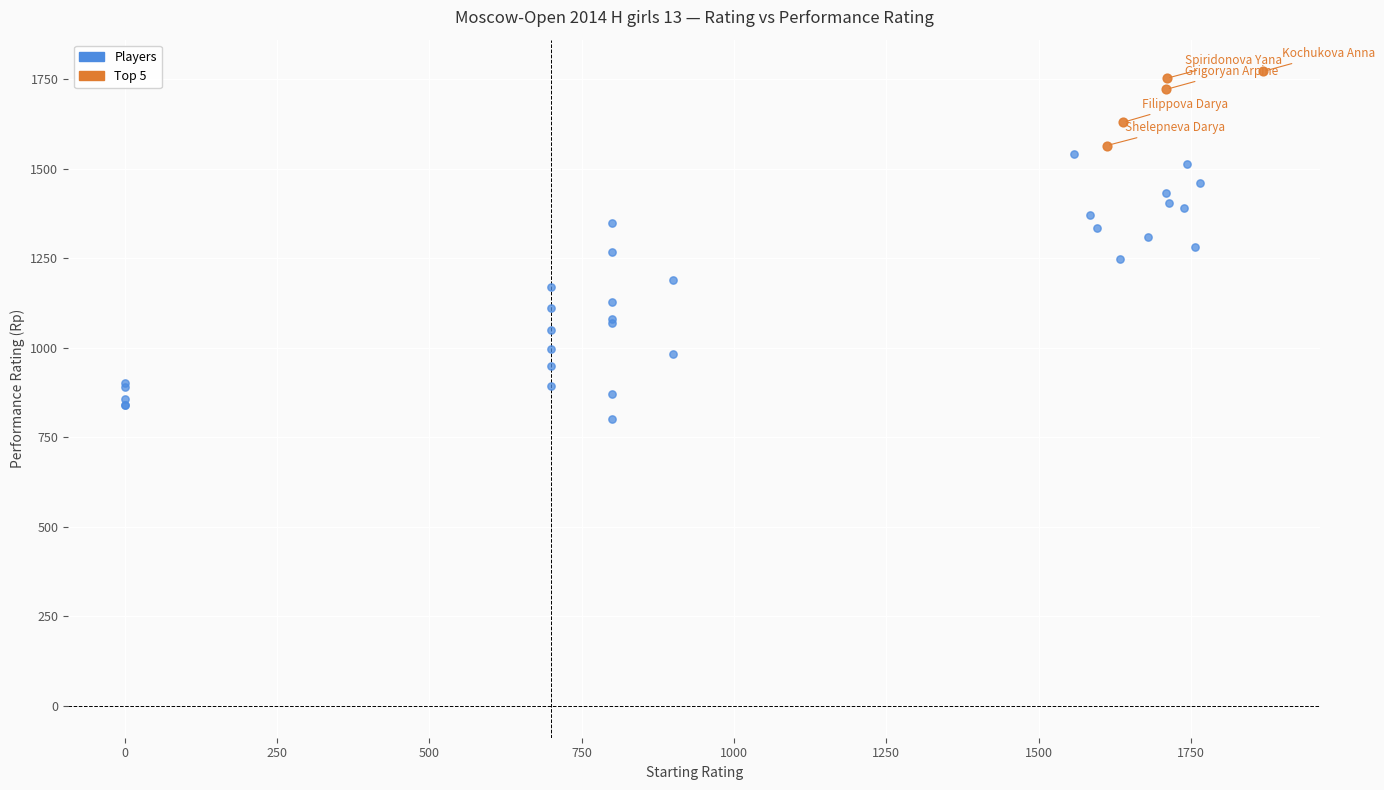

Which series has the largest Y range (max minus min)?

Players